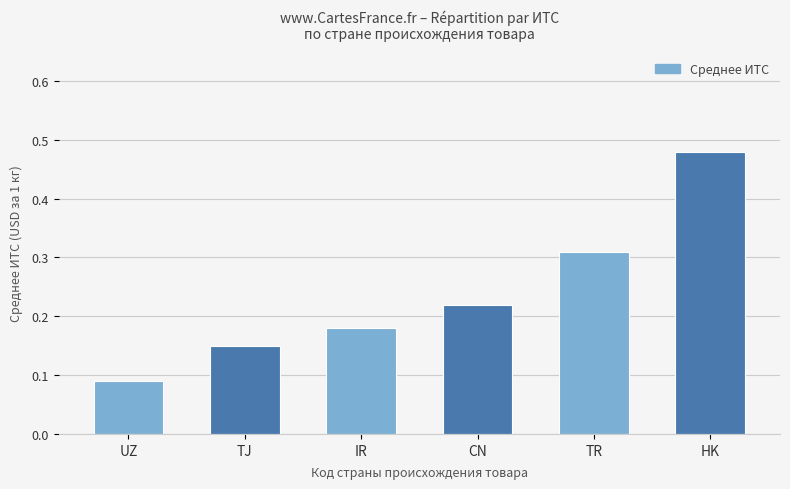

What is the label of the 1st bar from the left?

UZ